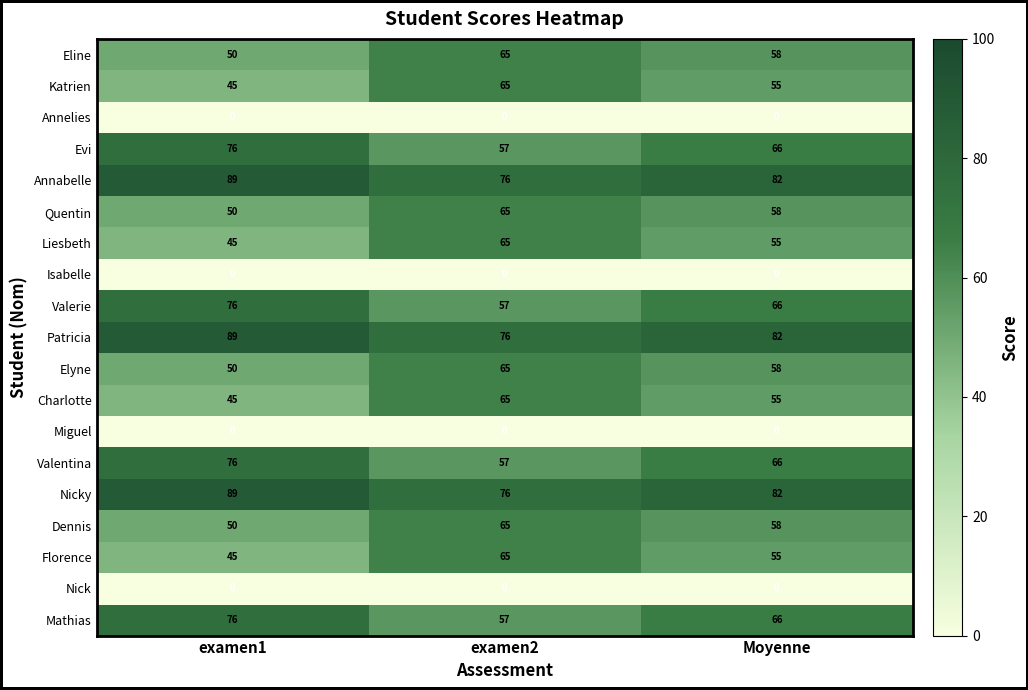

Where is Patricia nearest to the value 82?

Moyenne